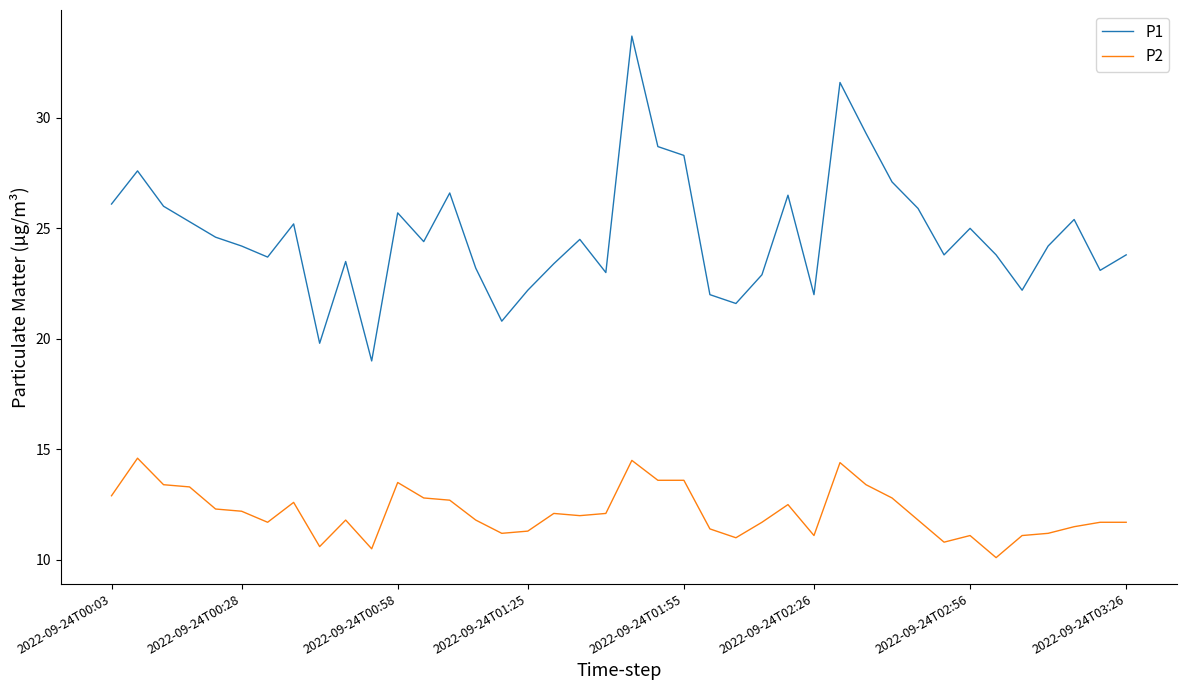

Which series has the largest range (max minus min)?

P1